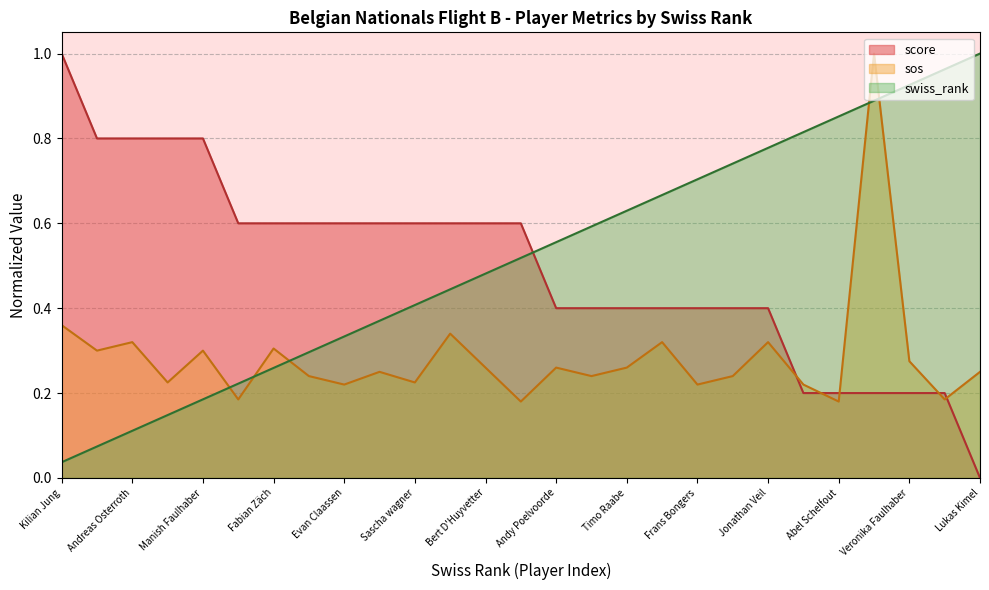

Count the score values in the range 0 to 1.

27